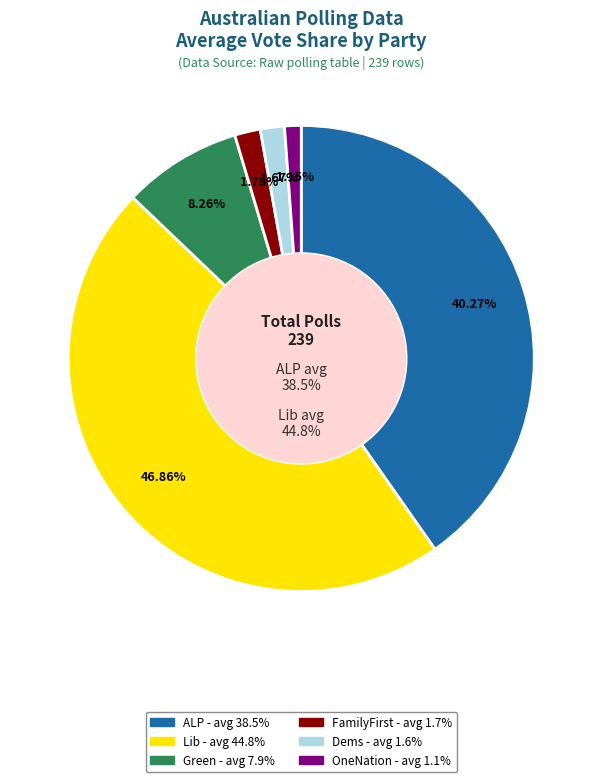

True or false: FamilyFirst accounts for 2% of the total.

True